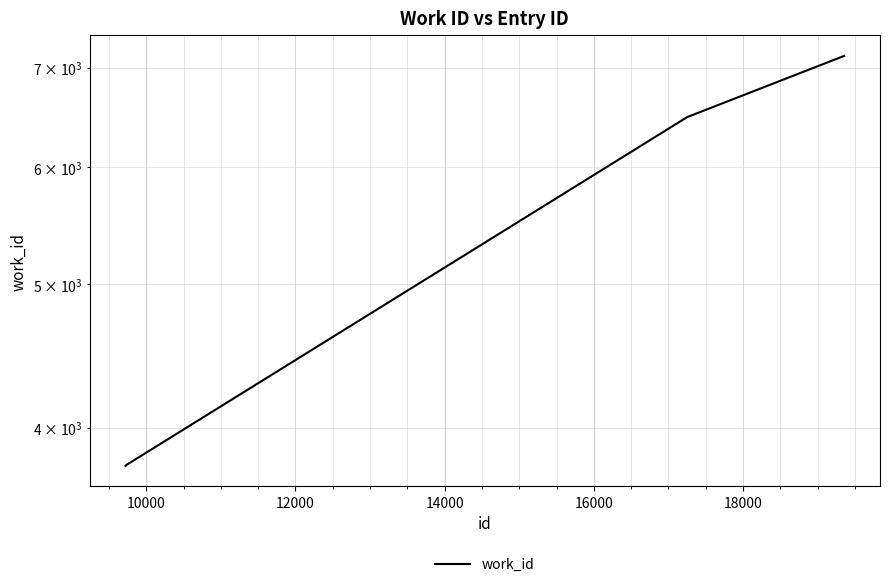

What is the value of the 9th point from the left?

6485